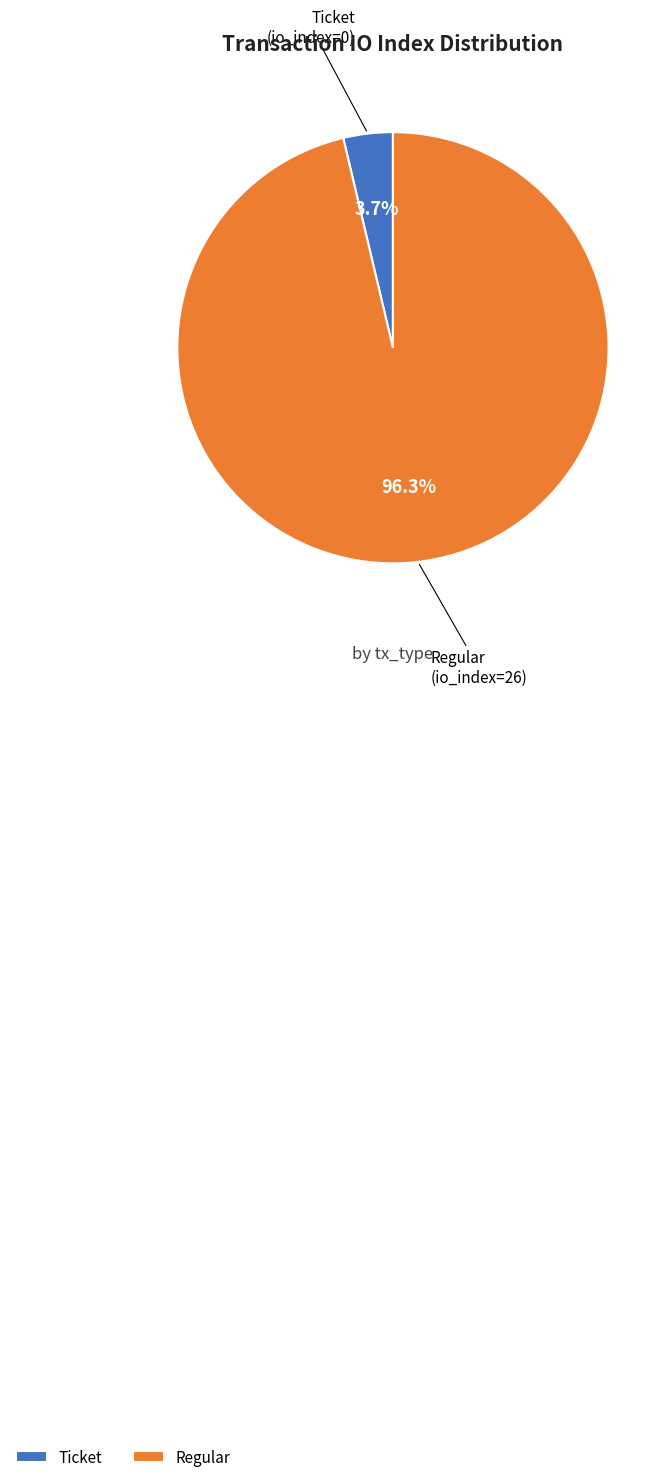

Is there a majority slice in this chart?

Yes